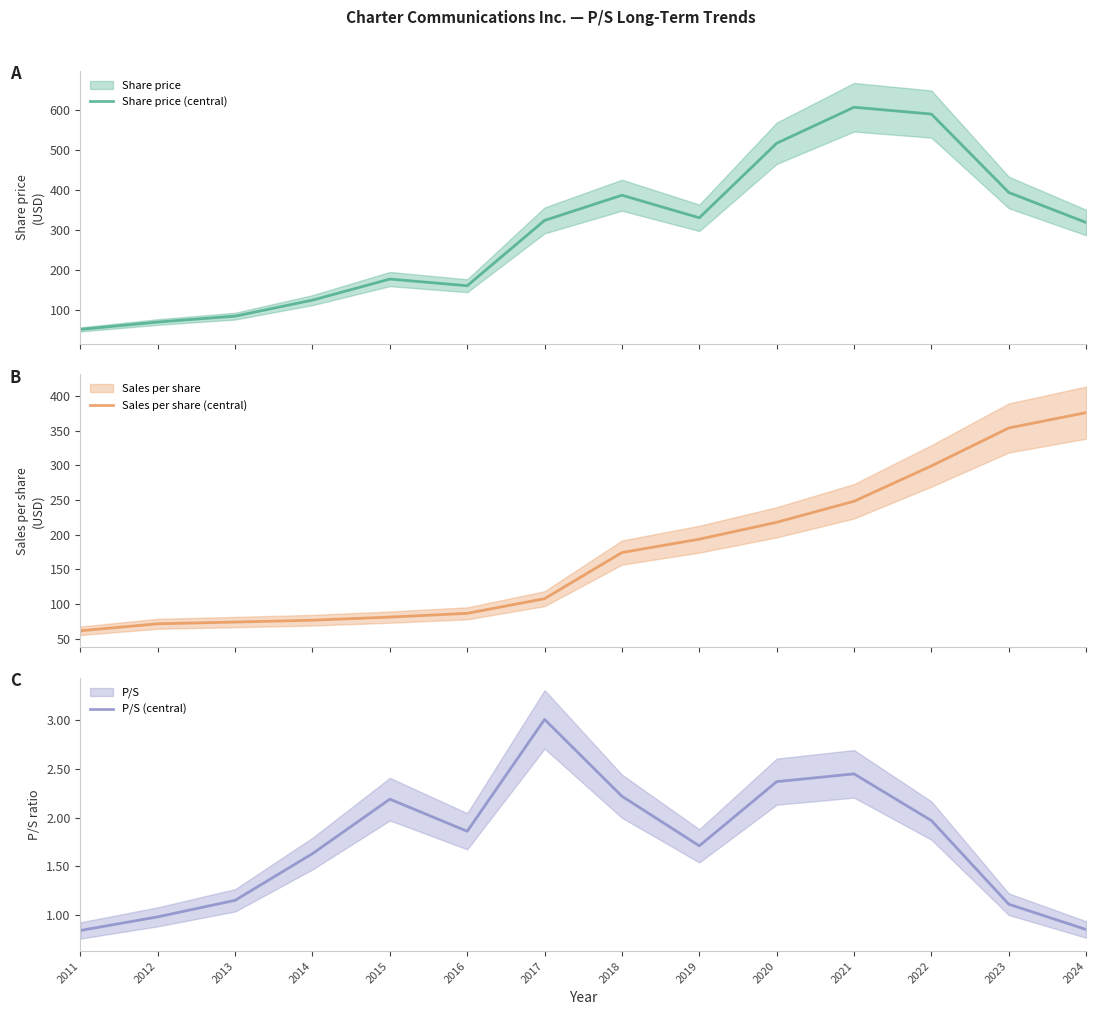

Between 2011 and 2013, which series saw the biggest shift?

Share price (central)